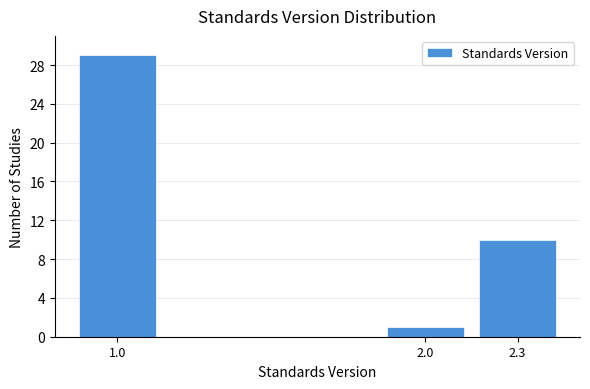

Reading left to right, what are all the values shown in this chart?

29	1	10